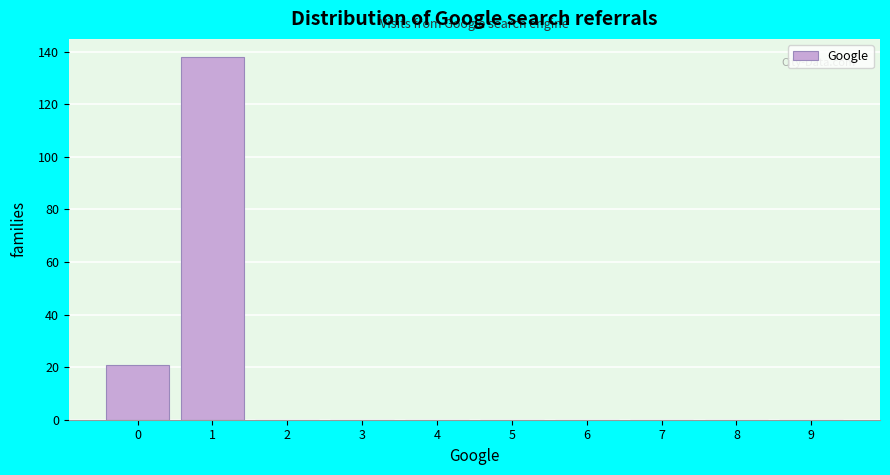

Reading right to left, list all the values displayed in this chart.

9=0	8=0	7=0	6=0	5=0	4=0	3=0	2=0	1=138	0=21